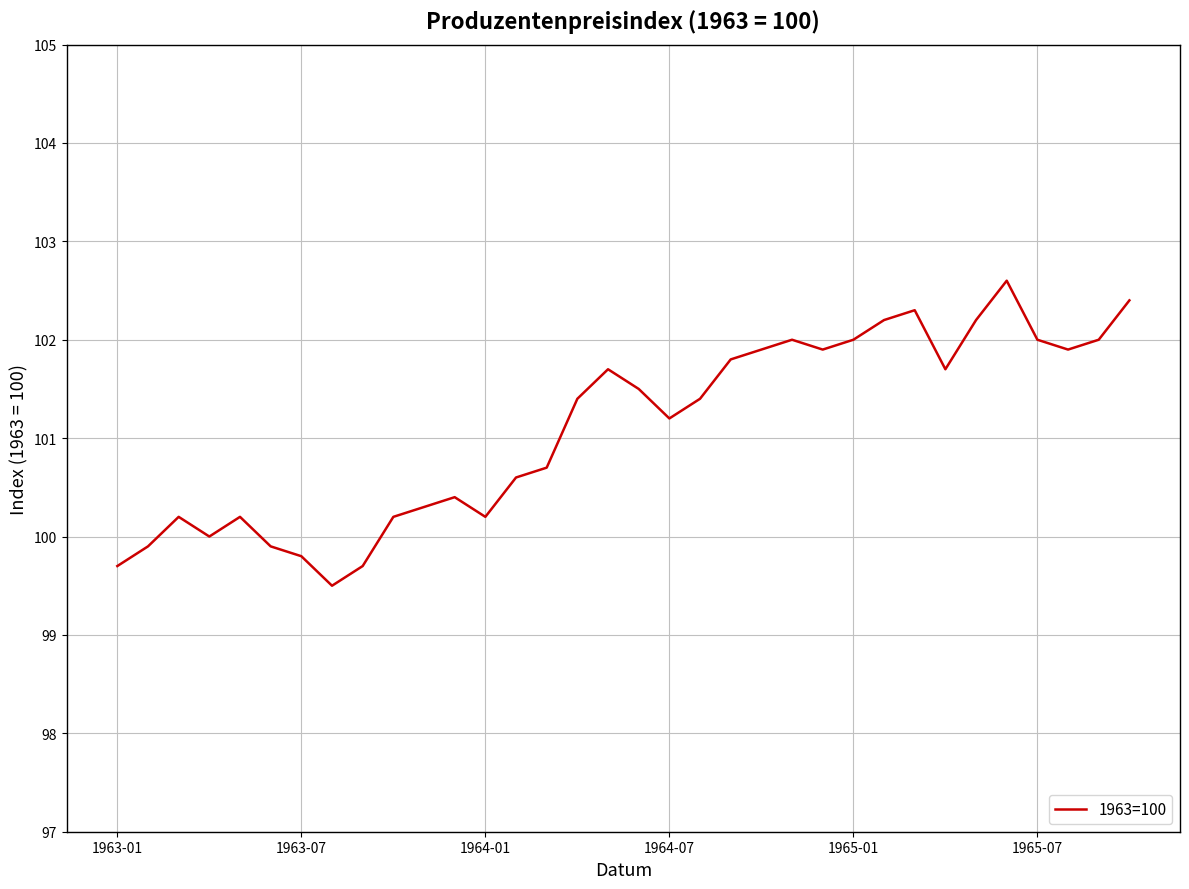

Reading left to right, what are all the values shown in this chart?

99.7	99.9	100.2	100.0	100.2	99.9	99.8	99.5	99.7	100.2	100.3	100.4	100.2	100.6	100.7	101.4	101.7	101.5	101.2	101.4	101.8	101.9	102.0	101.9	102.0	102.2	102.3	101.7	102.2	102.6	102.0	101.9	102.0	102.4